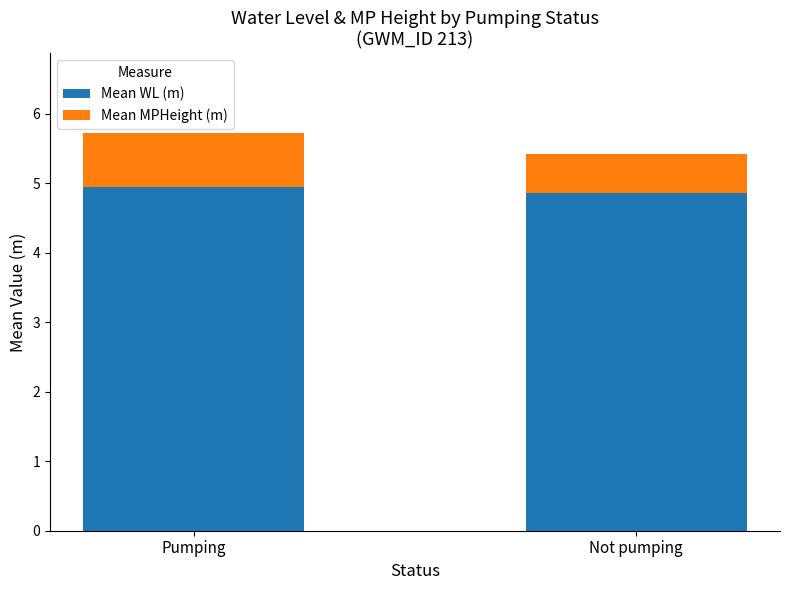

What is the minimum value for Mean WL (m)?

4.9